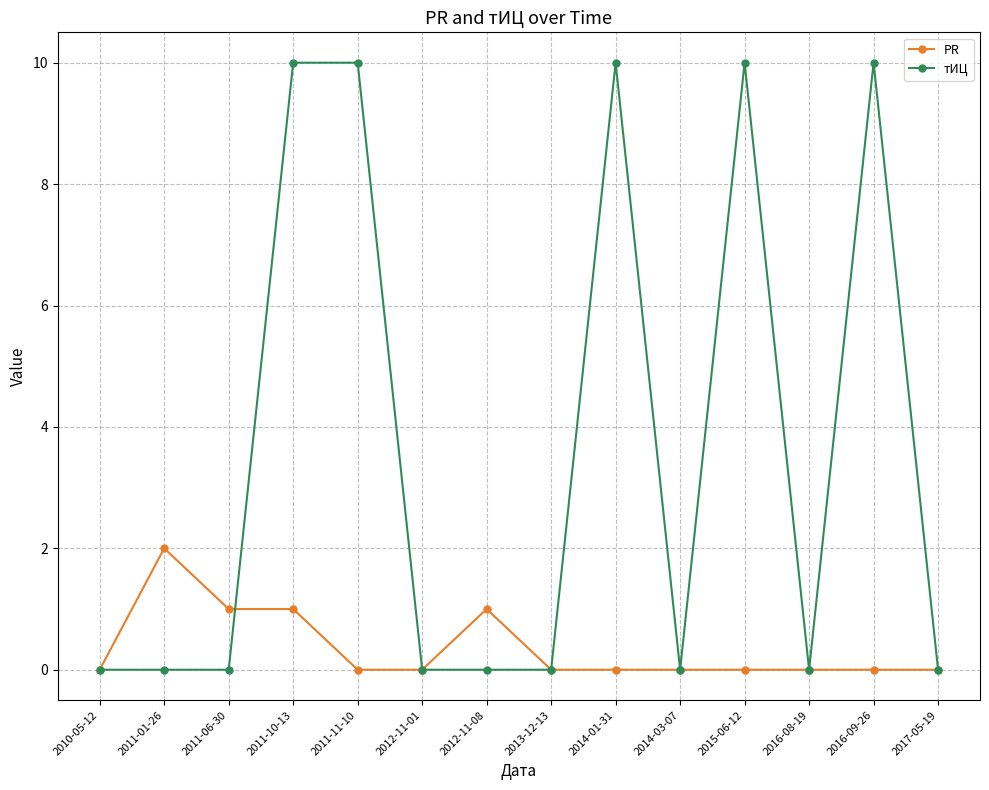

Count the number of categories in the chart.

14